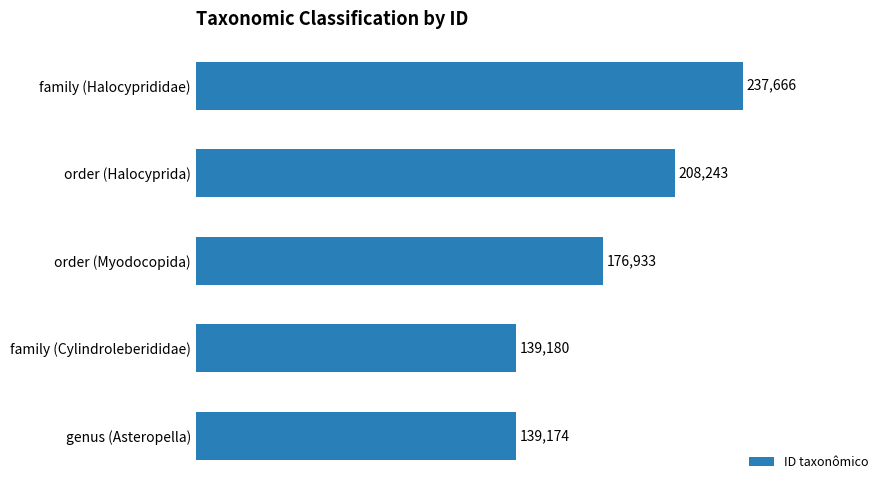

Reading bottom to top, list all the values displayed in this chart.

139174	139180	176933	208243	237666